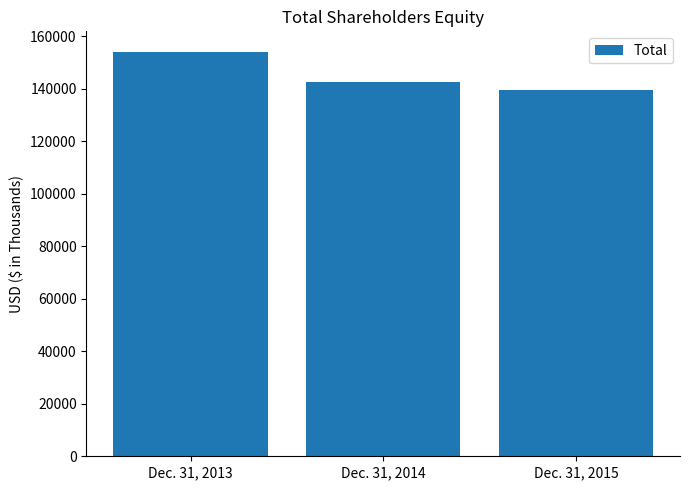

What is the sum of all values?

436153